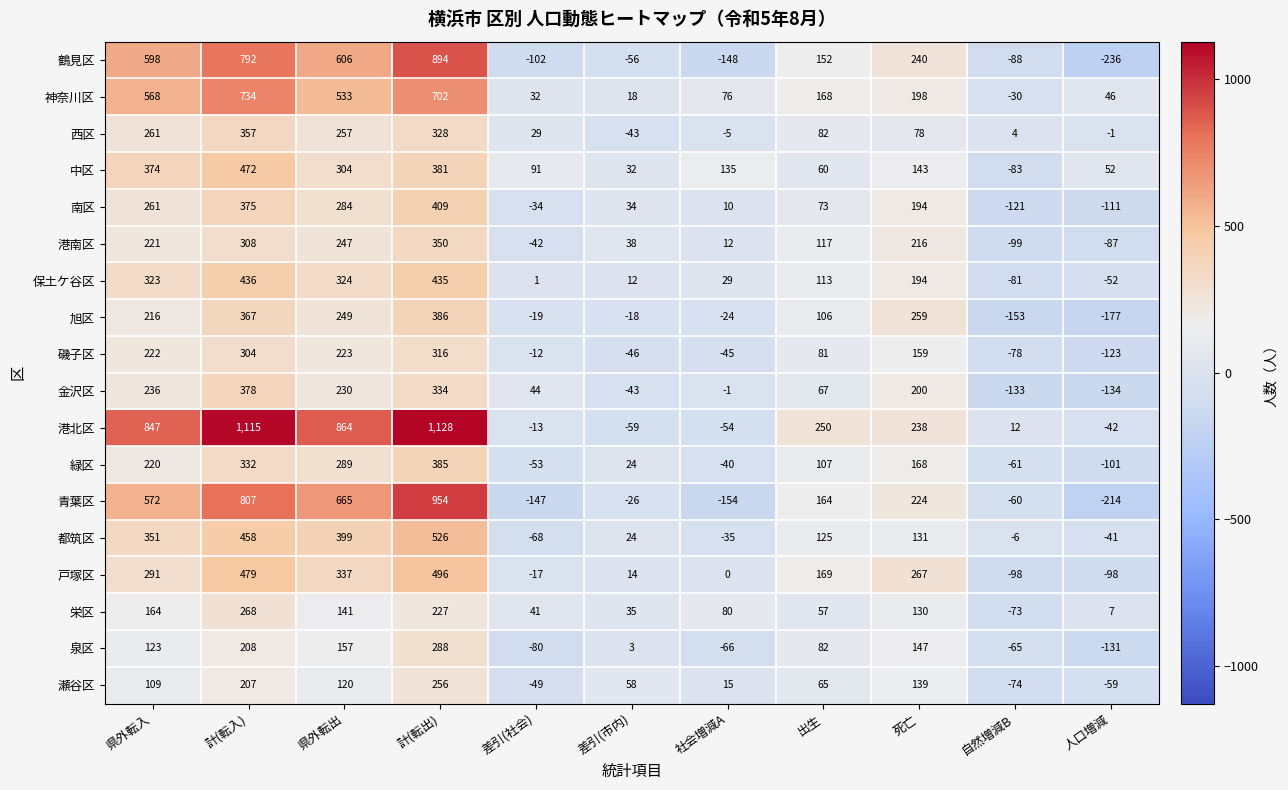

What is the total value across all series at 県外転入?

5957